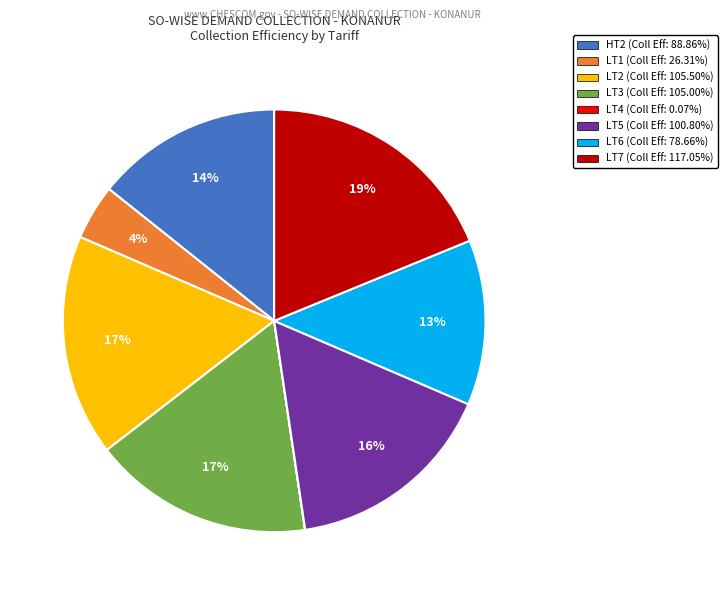

To the nearest percent, what is the difference between the largest and smallest slice percentages?

19%